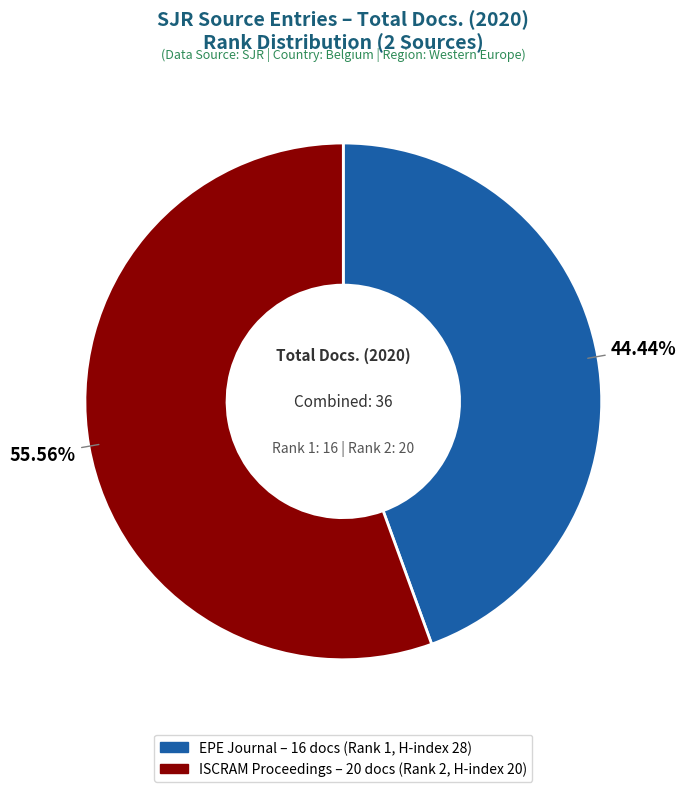

To the nearest percent, what is the difference between the largest and smallest slice percentages?

11%